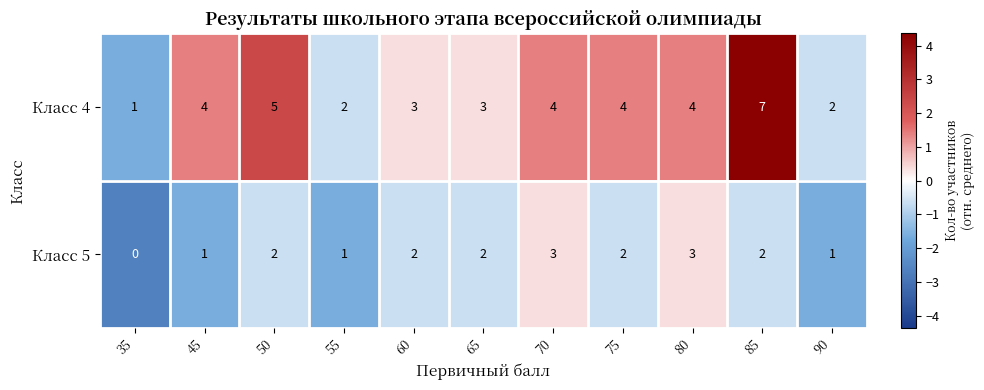

Which category has the lowest value across all series?

35